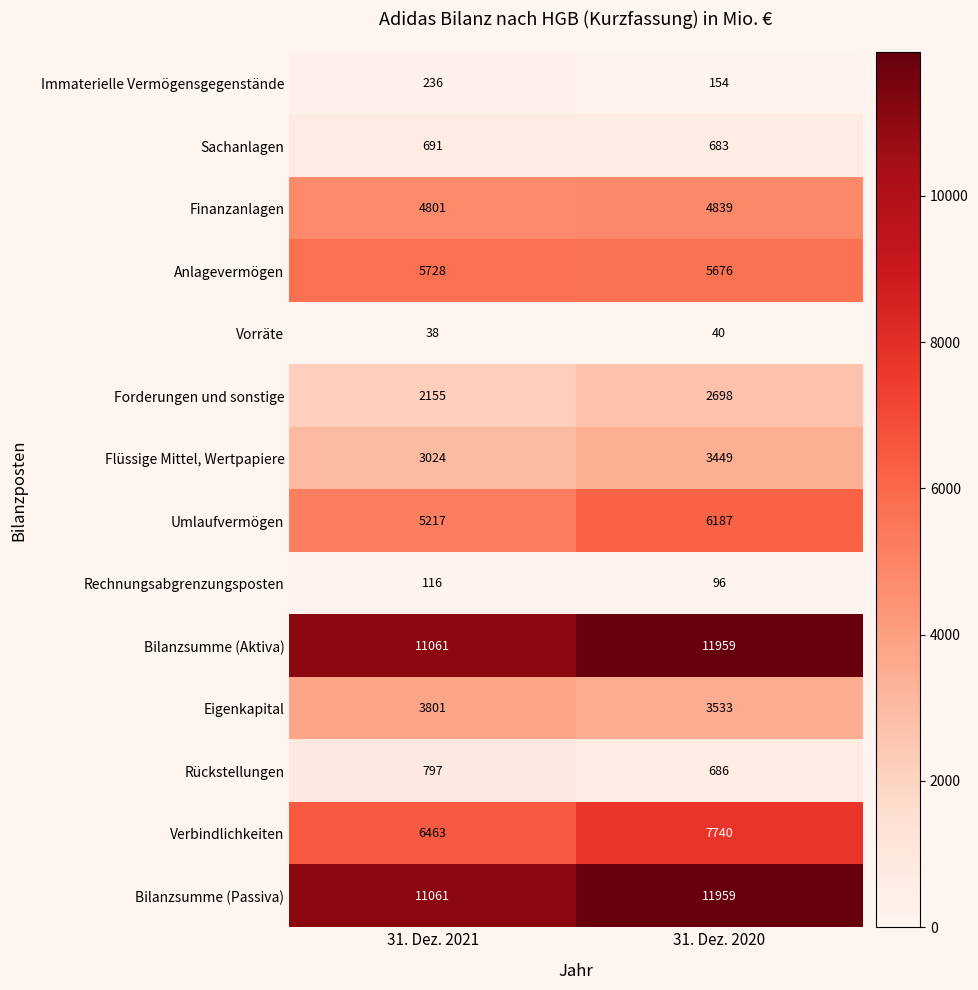

Which series has the widest spread of values?

Verbindlichkeiten